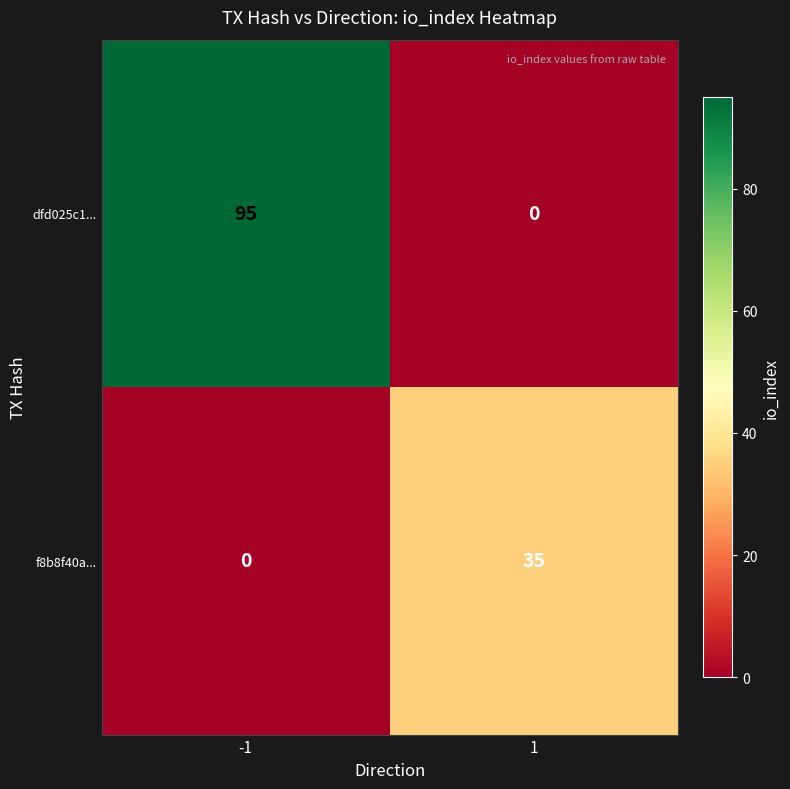

Which series has the largest total across all categories?

dfd025c1...